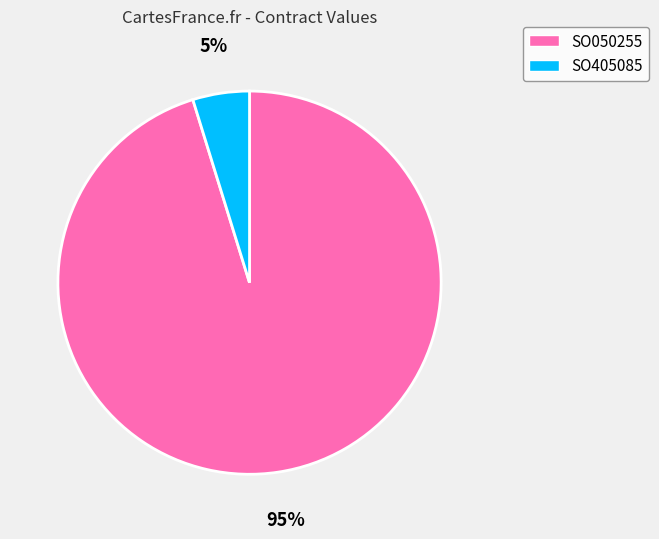

True or false: SO050255 accounts for 95% of the total.

True